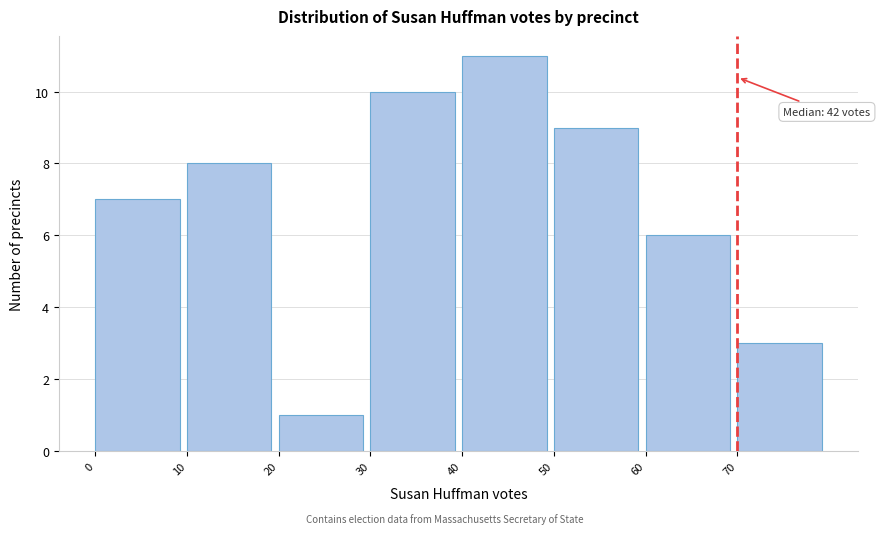

Which range on the x-axis has the tallest bar?

40 to 50